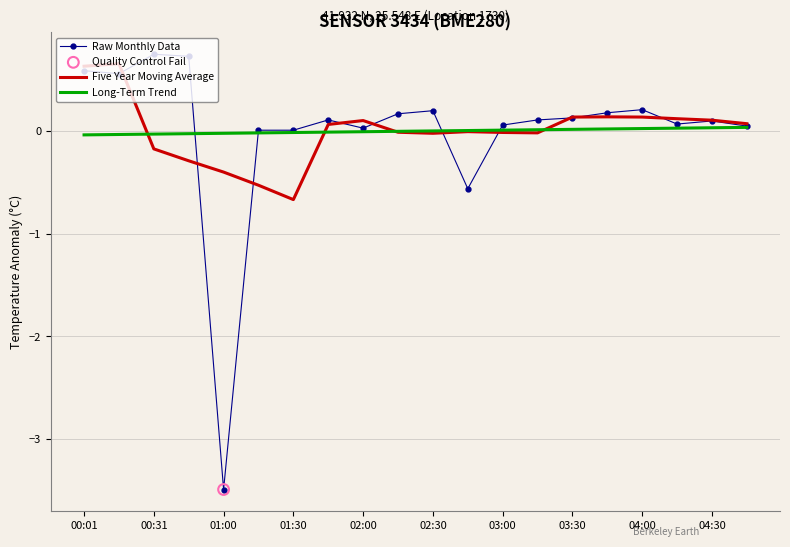

What is the minimum value for Five Year Moving Average?

-0.7